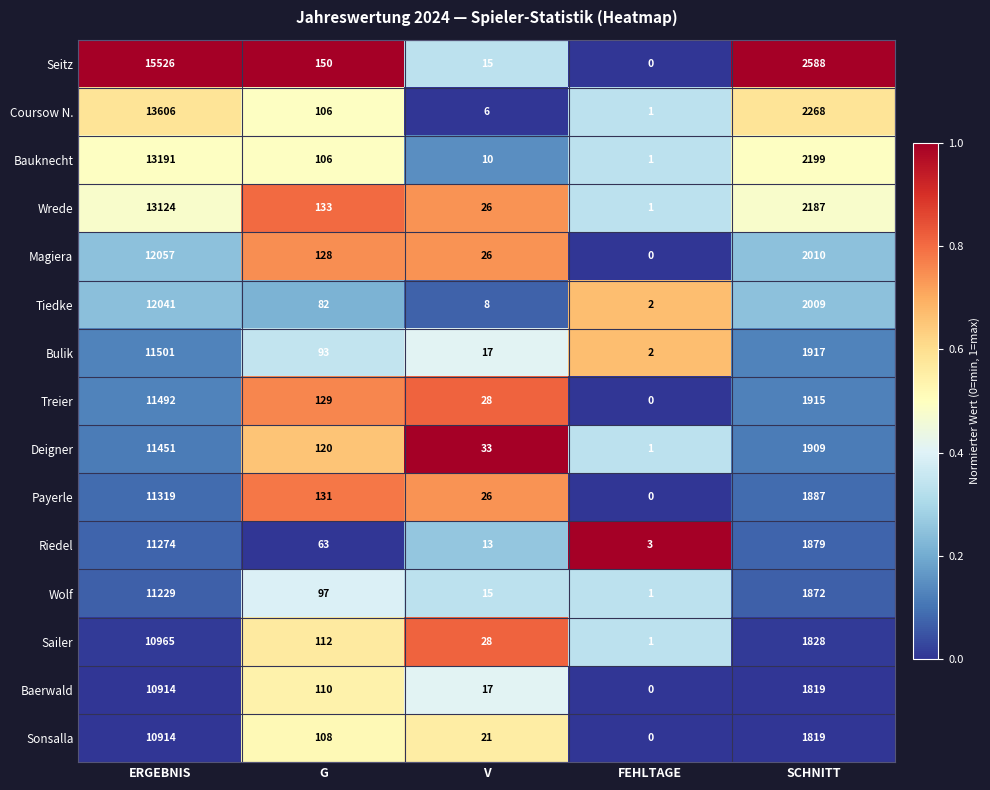

Rank the categories by Riedel value from lowest to highest.

FEHLTAGE, V, G, SCHNITT, ERGEBNIS